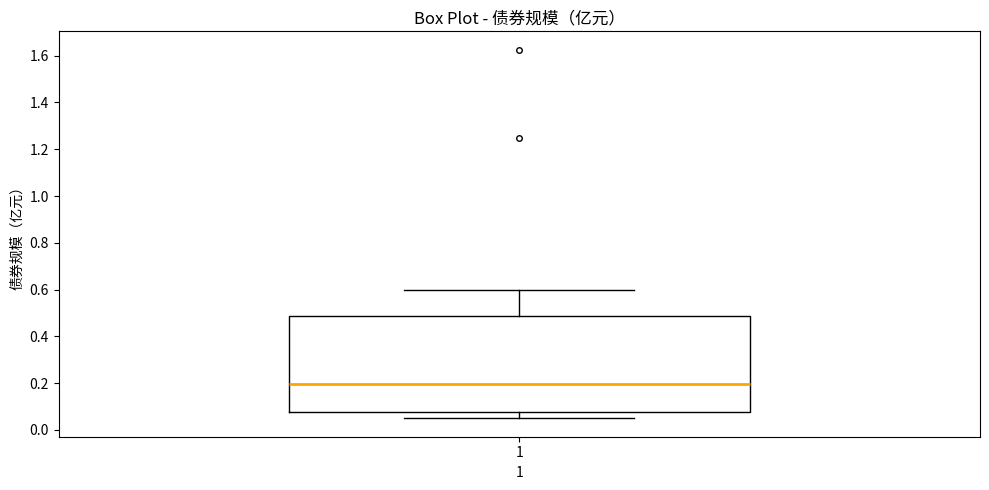

Where is the lower edge of the box at x = 1 on the y-axis? The values are not printed on the chart, so give them approximately, as read against the axis.

0.08